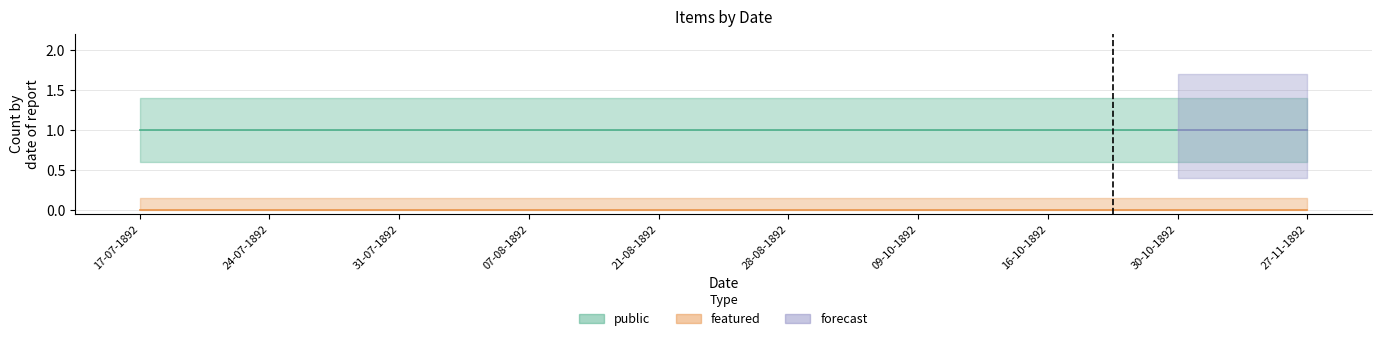

Between 21-08-1892 and 07-08-1892, which is larger?

21-08-1892